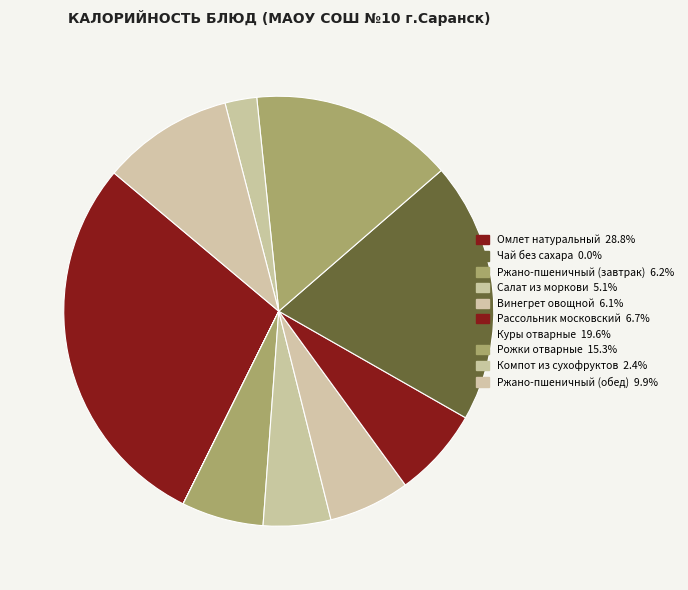

To the nearest percent, what is the difference between the largest and smallest slice percentages?

29%